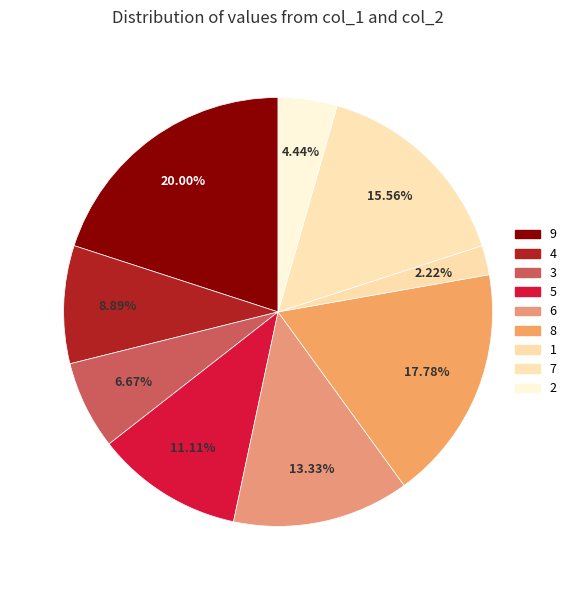

What is the change in value from 3 to 6?

+3